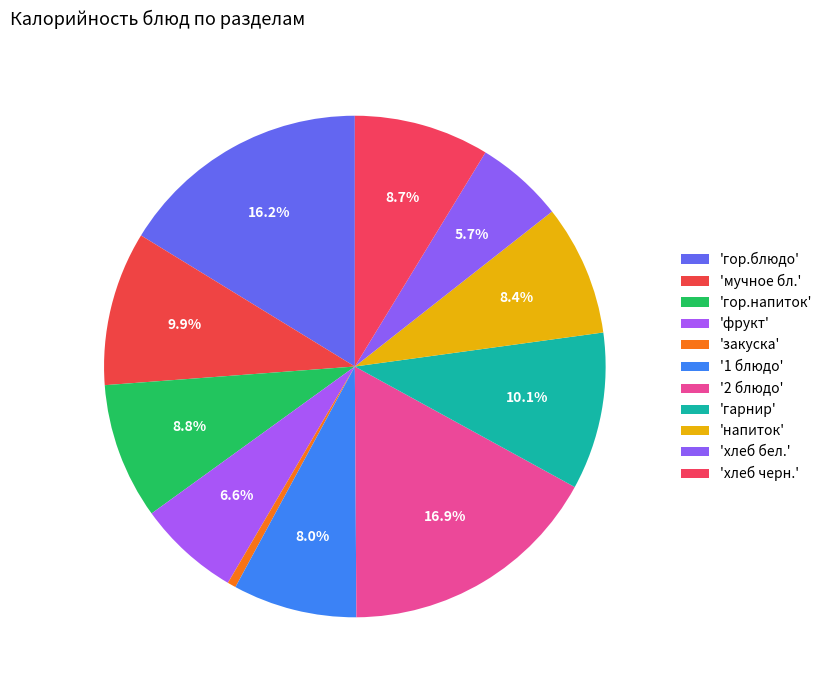

How many segments does this pie chart have?

11